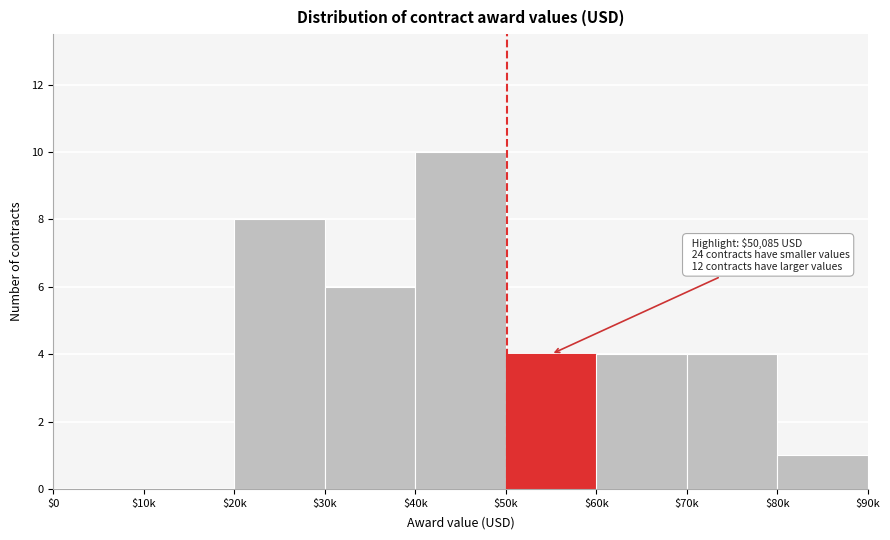

The value at $0 is 0. True or false?

True